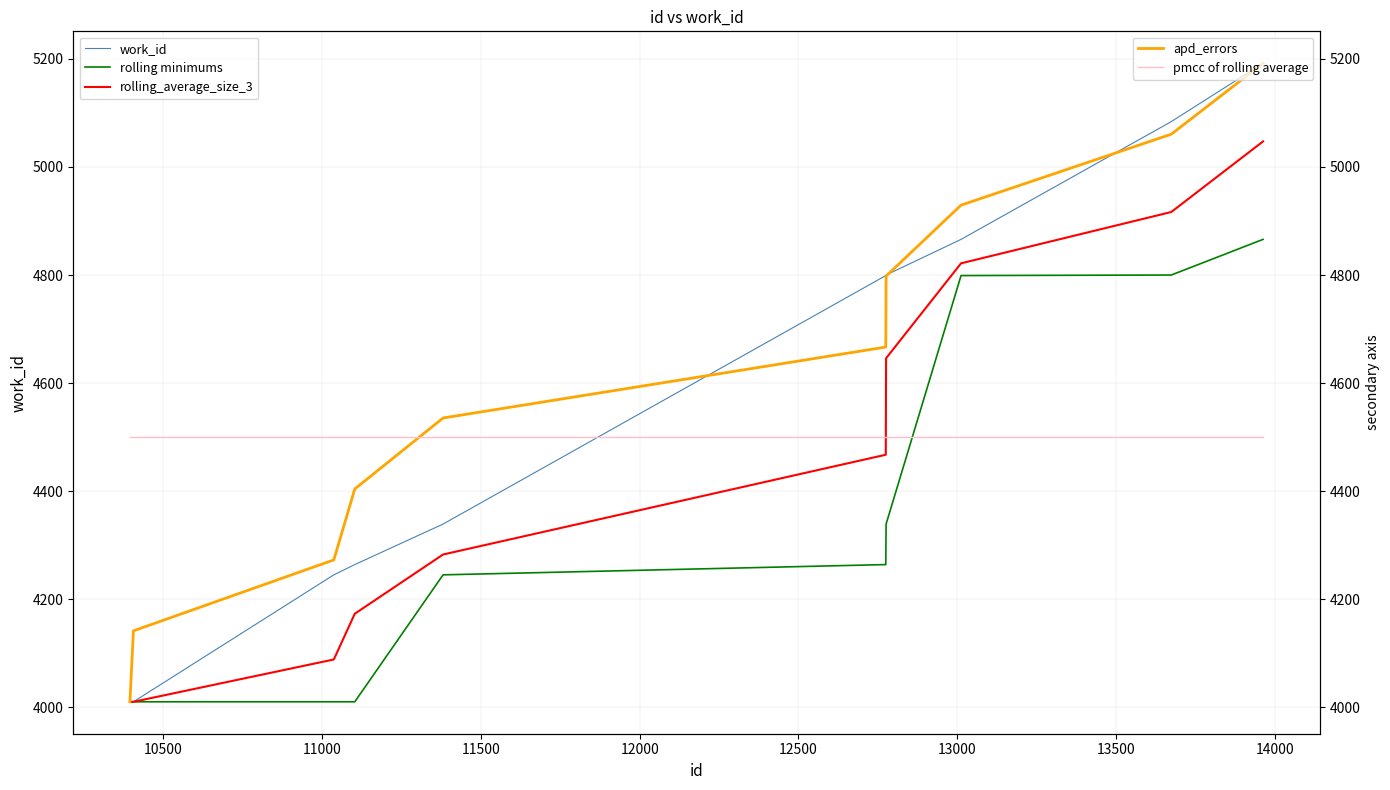

Rank the series at 11000 from lowest to highest value.

rolling minimums, rolling_average_size_3, work_id, apd_errors, pmcc of rolling average